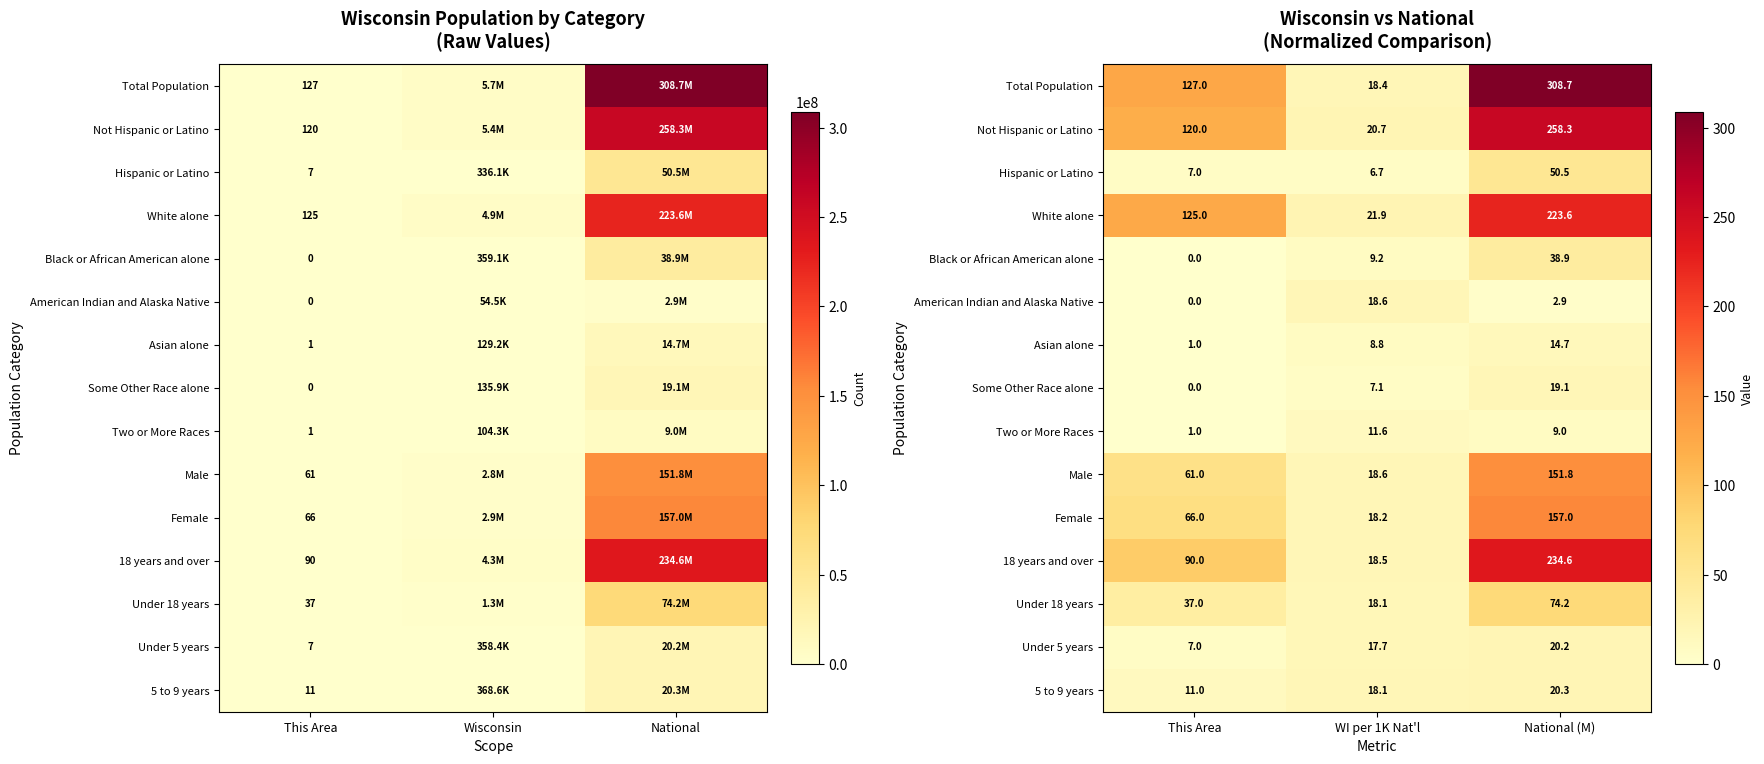

Rank the series at National (M) from lowest to highest value.

American Indian and Alaska Native, Two or More Races, Asian alone, Some Other Race alone, Under 5 years, 5 to 9 years, Black or African American alone, Hispanic or Latino, Under 18 years, Male, Female, White alone, 18 years and over, Not Hispanic or Latino, Total Population